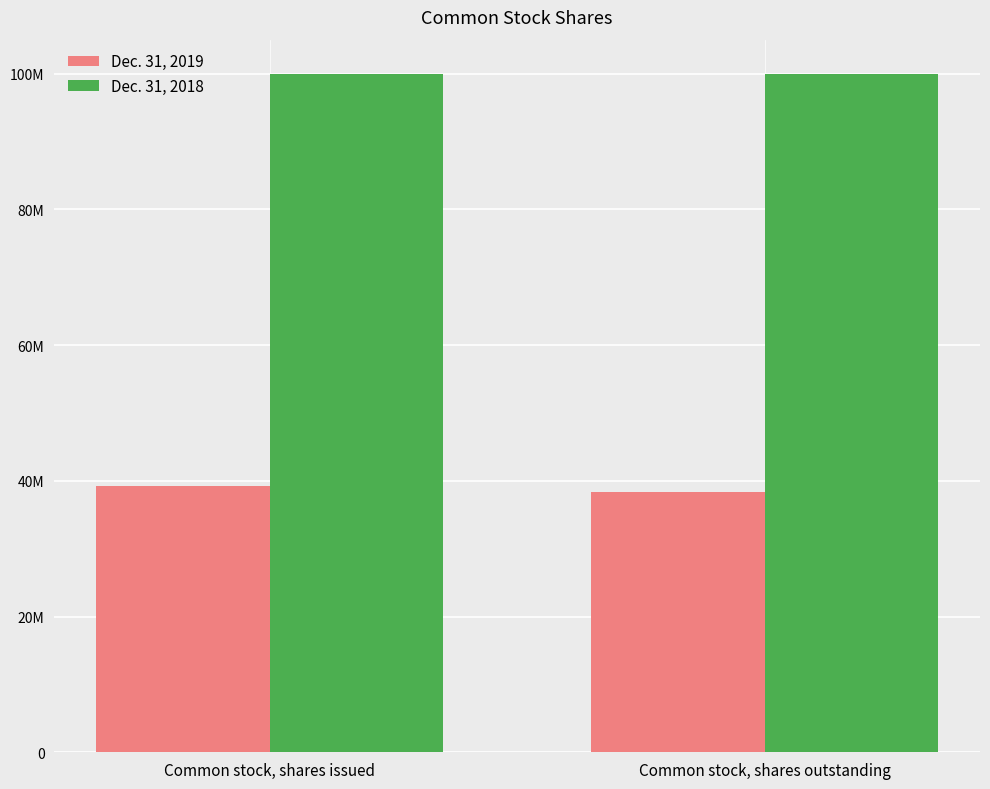

What are all the series names shown in the legend?

Dec. 31, 2019, Dec. 31, 2018